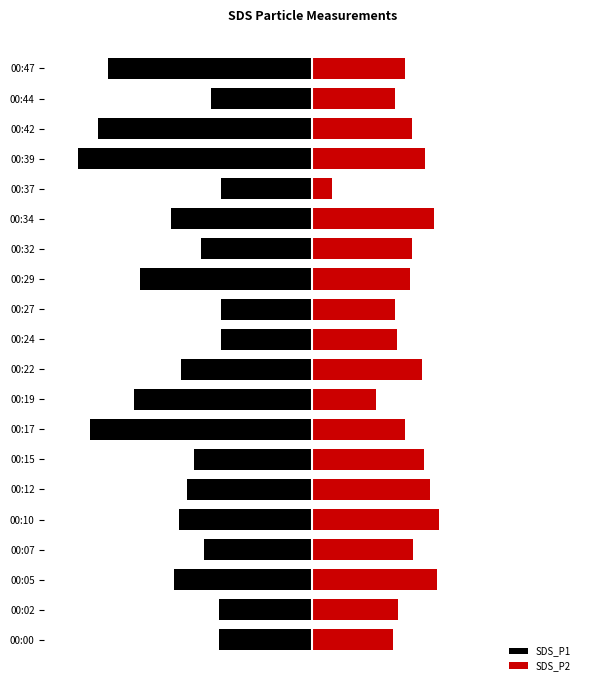

What is the sum of all SDS_P1 values?

-41.4